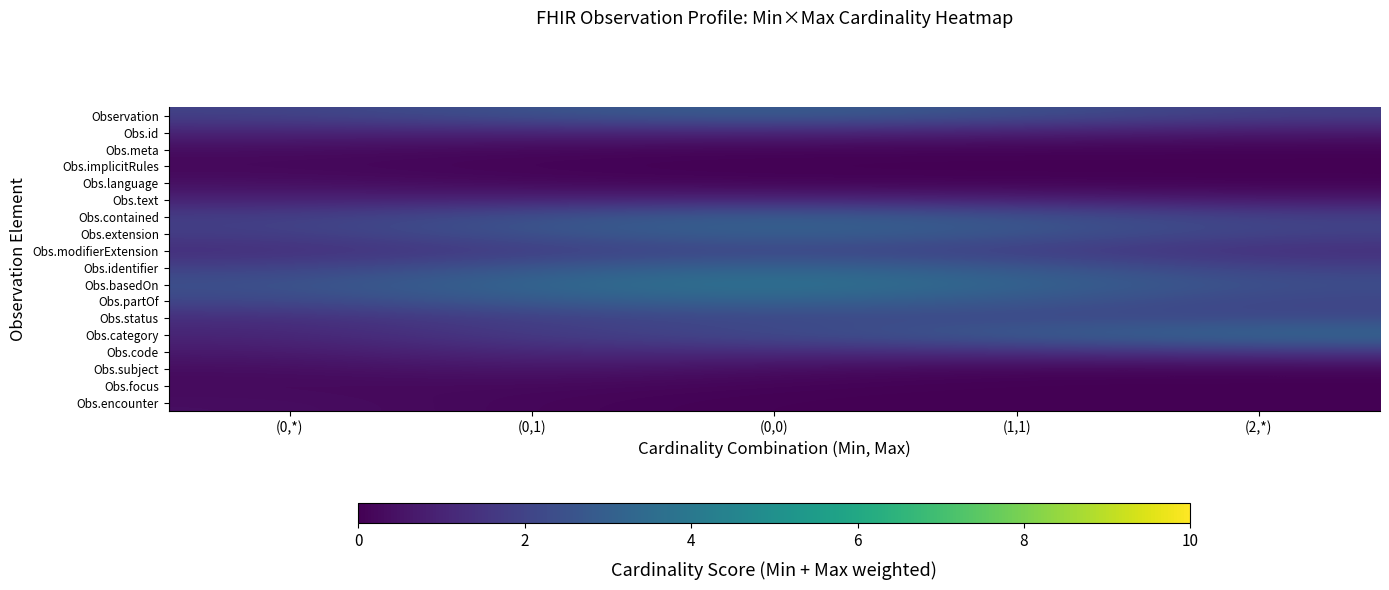

How many categories are shown in the chart?

5